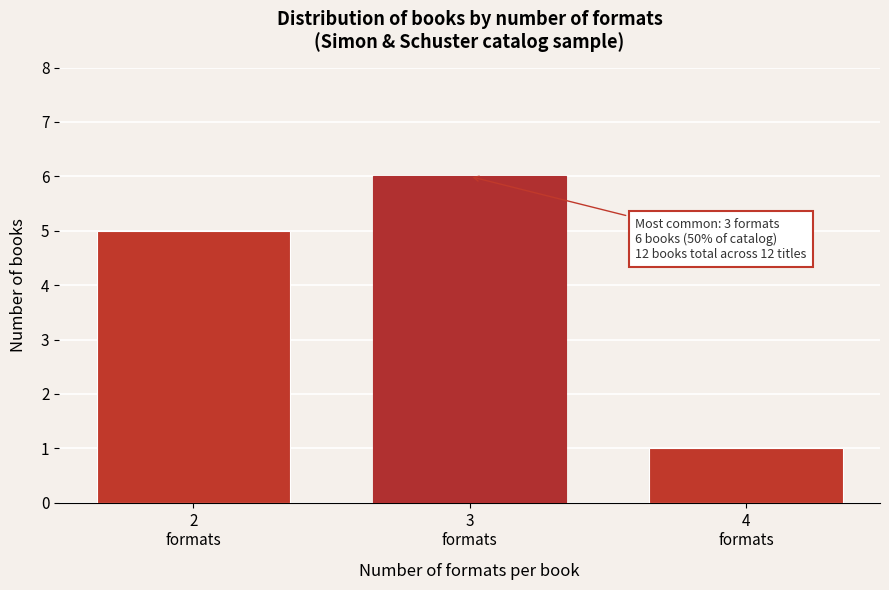

Reading left to right, list all the values displayed in this chart.

5	6	1